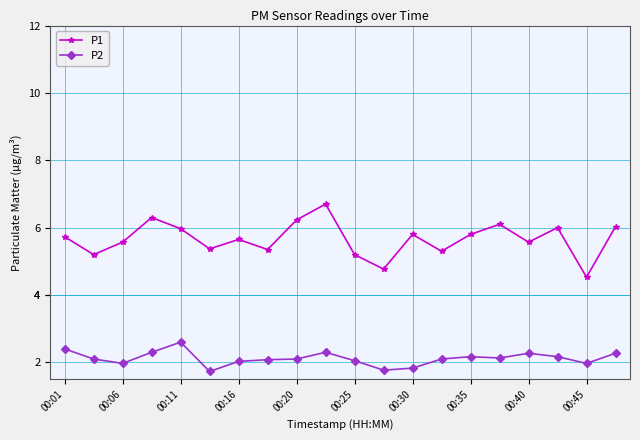

At how many categories does at least one series exceed 4?

20